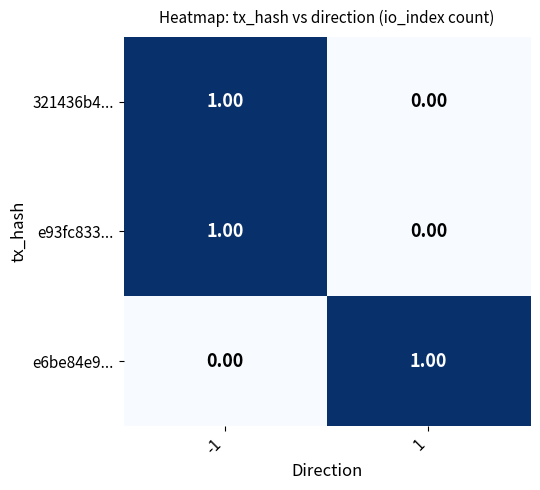

Rank the categories by 321436b4... value from lowest to highest.

1, -1